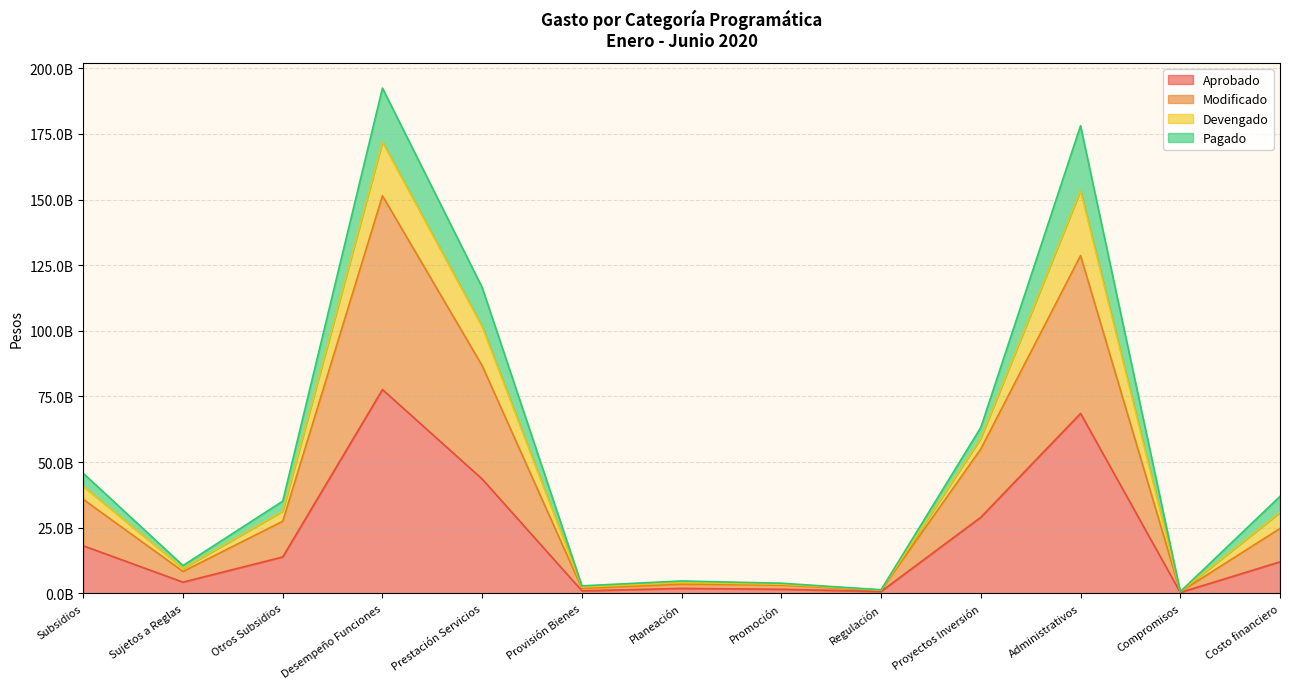

How many interior local valleys does the Modificado series have?

4